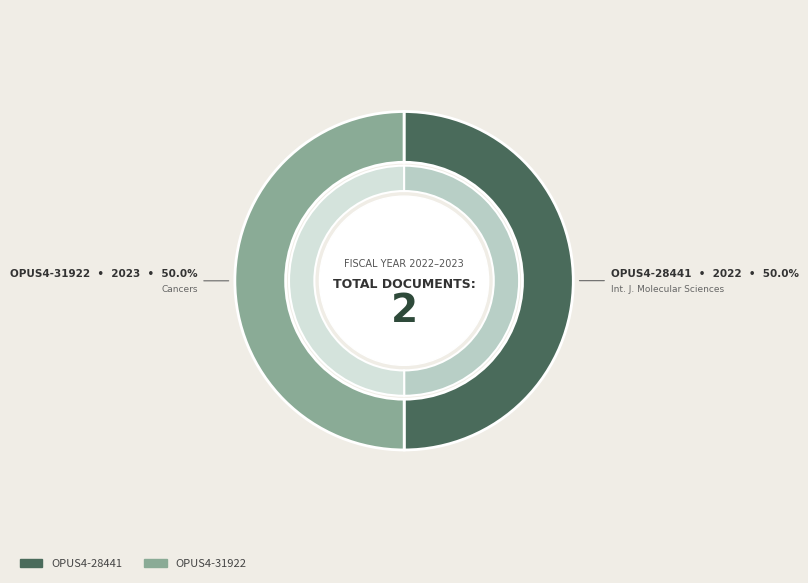

What is the ratio of the value at OPUS4-31922
(2023) to the value at OPUS4-28441
(2022)?

1.0